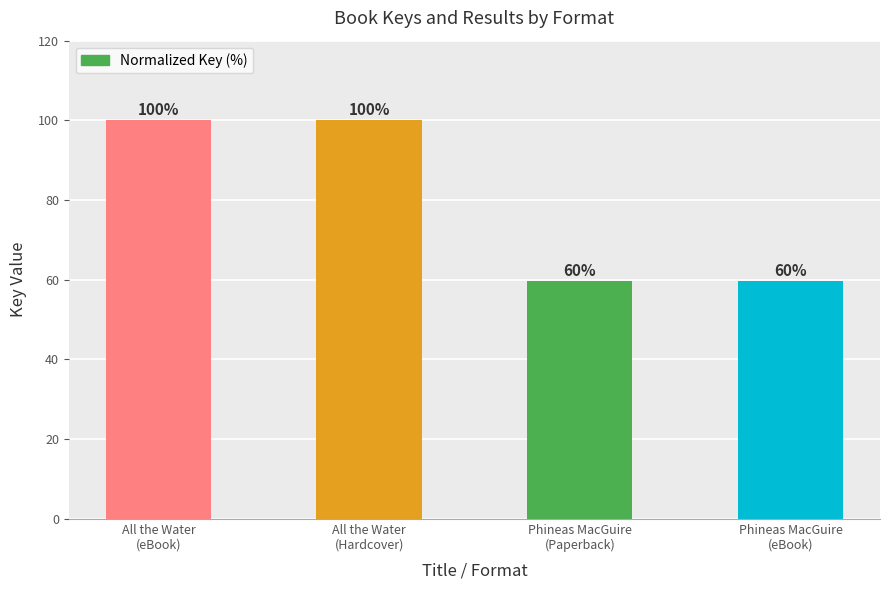

Count the number of data series in this chart.

1